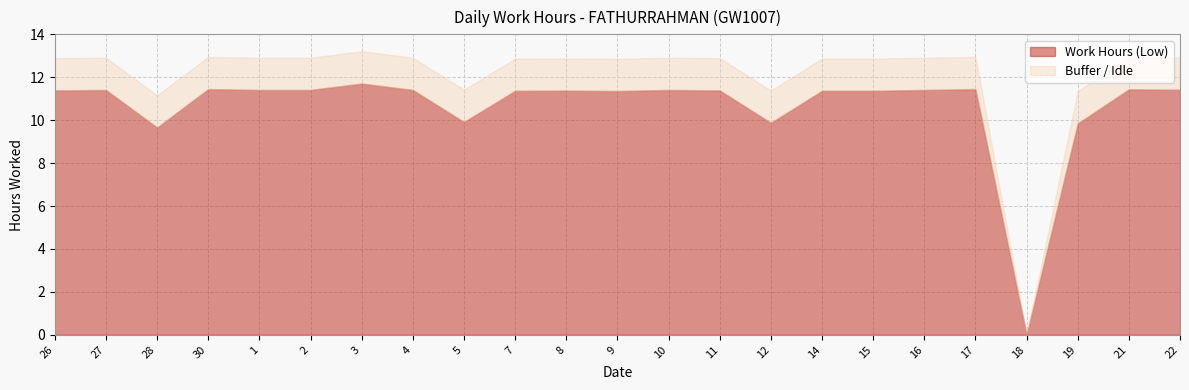

Read the Work Hours (Low) value at 15.

11.4